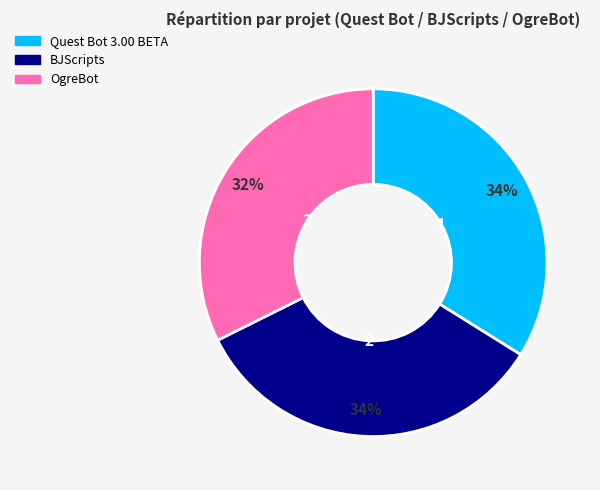

Does Quest Bot 3.00 BETA account for over 50% of the chart?

No